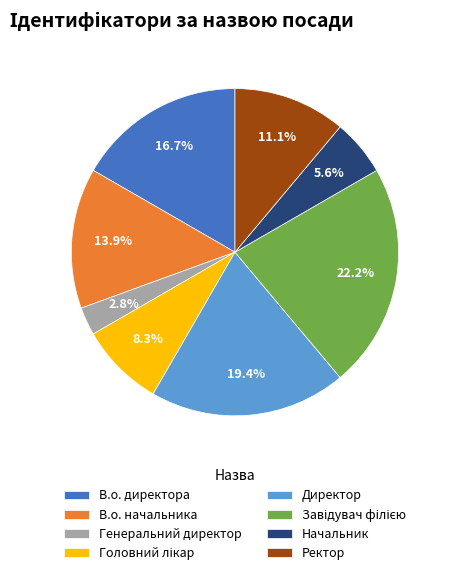

Is Начальник the majority of the pie?

No